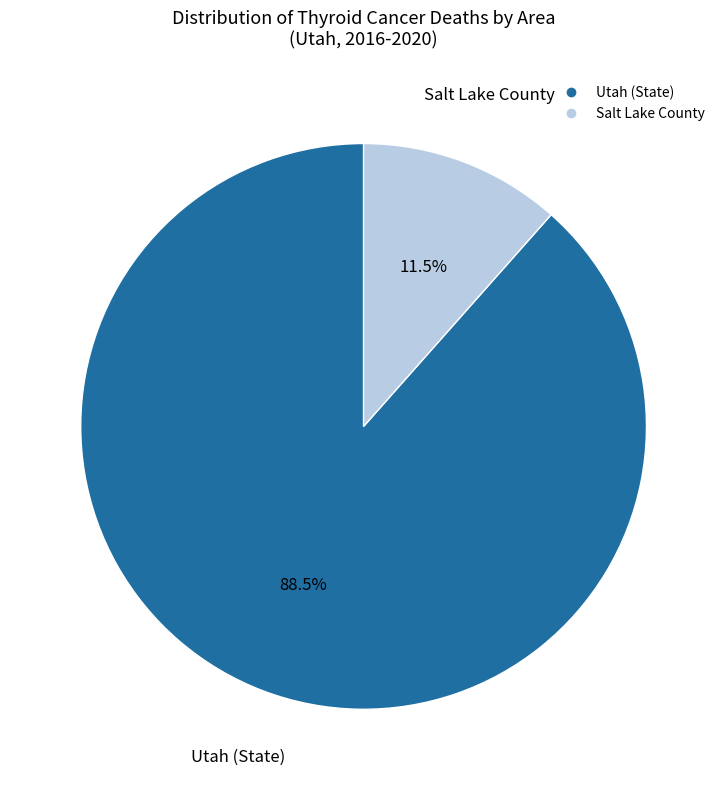

Is the sum of Utah (State) and Salt Lake County greater than half?

Yes